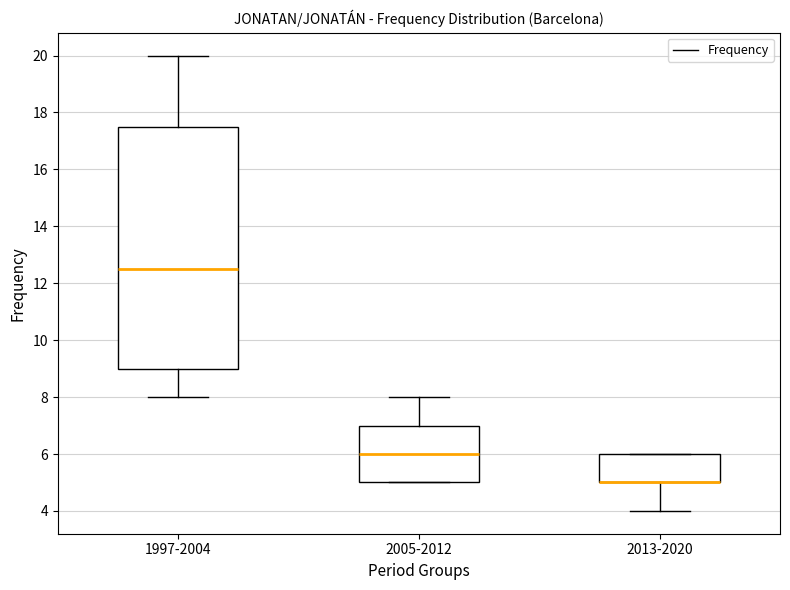

Which box is the tallest, from its lower edge to its upper edge?

1997-2004